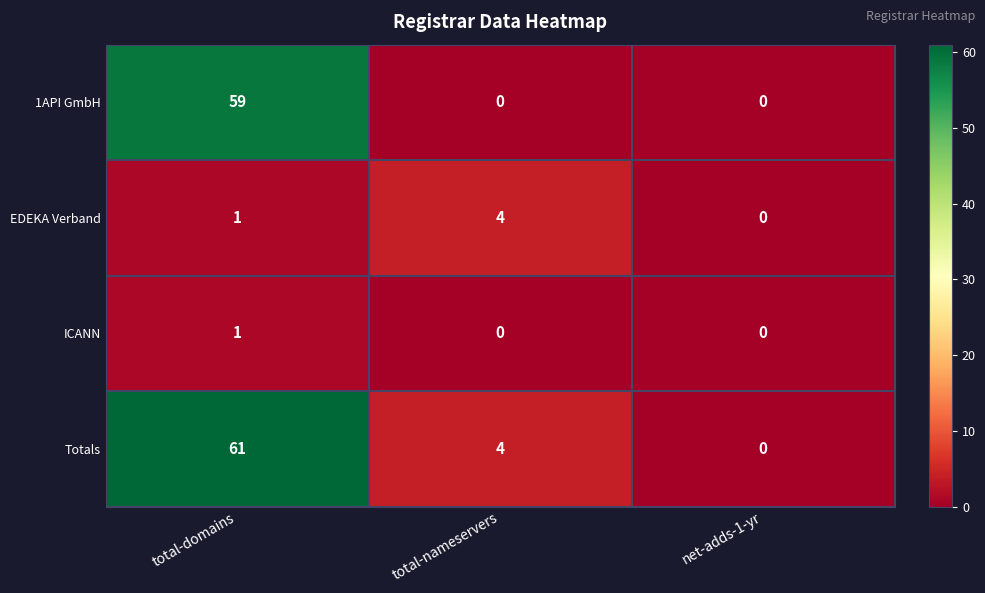

The Totals series shows 13 at total-domains. True or false?

False